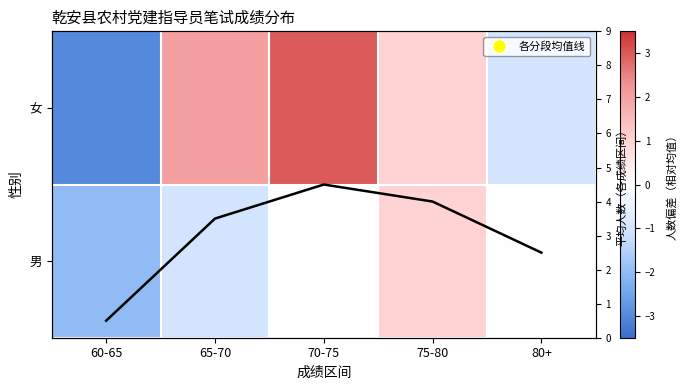

Where does the 平均人数 series first go above 3?

65-70